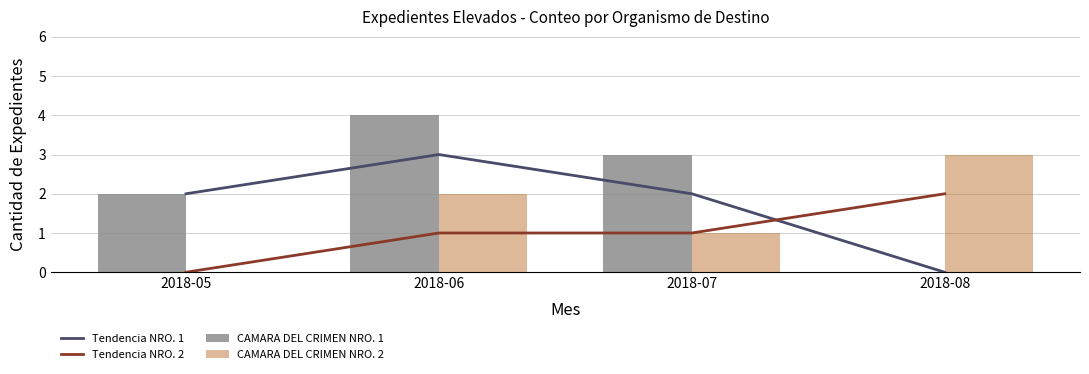

Reading left to right, what are all the values shown in this chart?

Tendencia NRO. 1: 2018-05=2	2018-06=3	2018-07=2	2018-08=0
Tendencia NRO. 2: 2018-05=0	2018-06=1	2018-07=1	2018-08=2
CAMARA DEL CRIMEN NRO. 1: 2018-05=2	2018-06=4	2018-07=3	2018-08=0
CAMARA DEL CRIMEN NRO. 2: 2018-05=0	2018-06=2	2018-07=1	2018-08=3